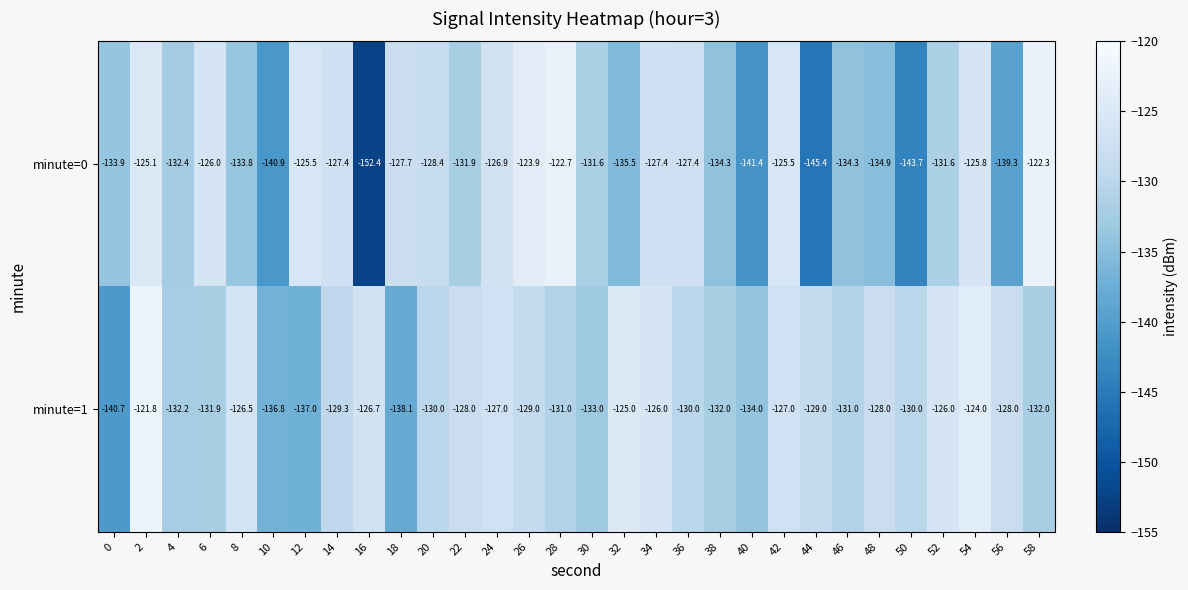

Which series has the largest total across all categories?

minute=1